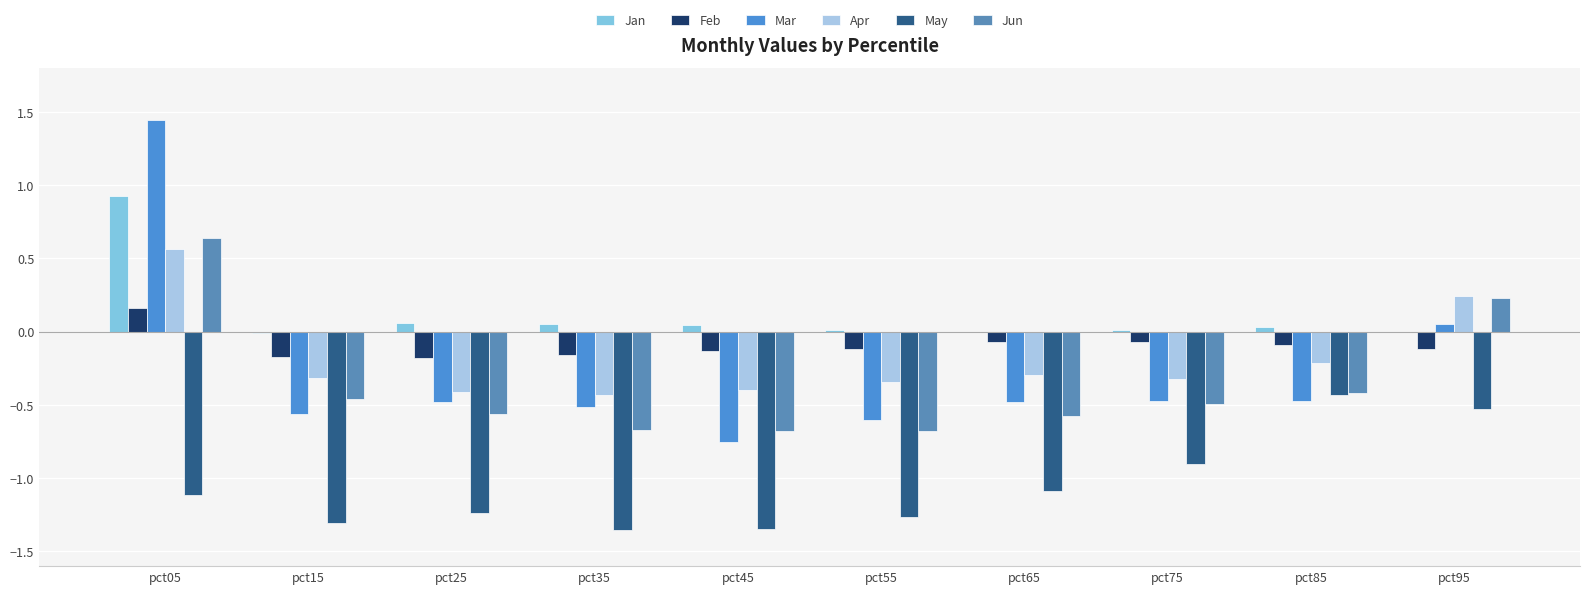

What is the sum of the Jan values at pct25 and pct75?

0.1